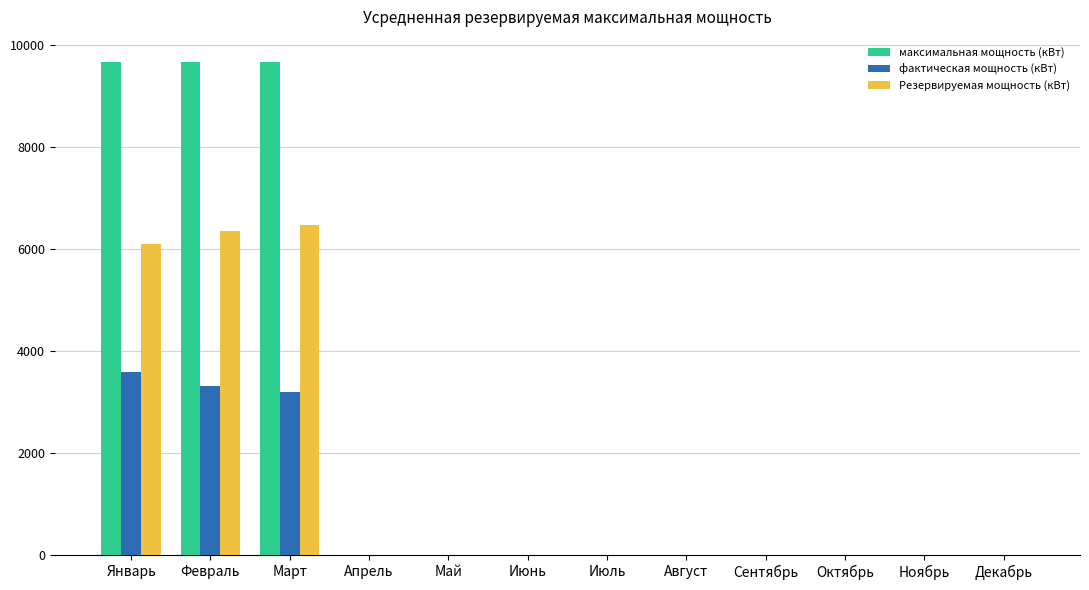

Which series has the largest total across all categories?

максимальная мощность (кВт)